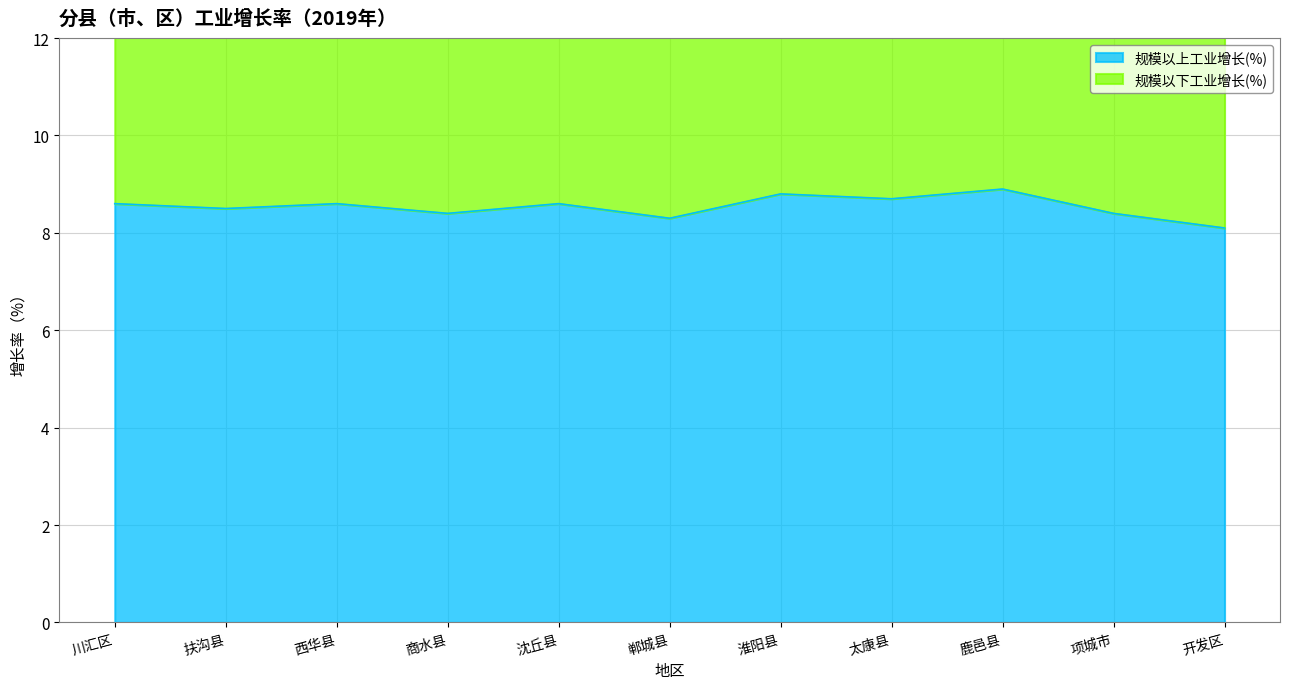

What is the difference between the highest and lowest values at 太康县?

9.4